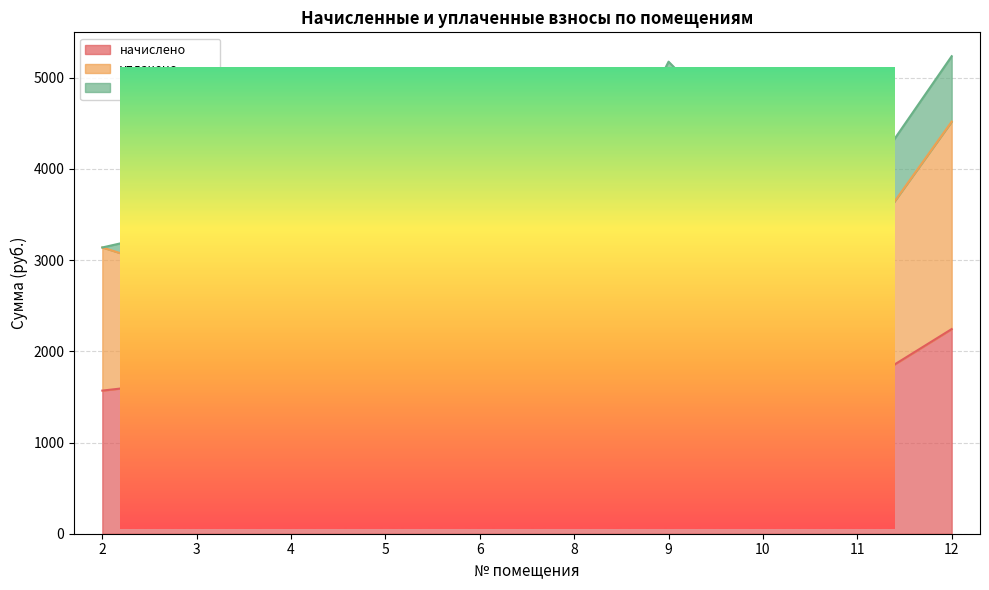

What is the maximum value for начислено?

2243.6